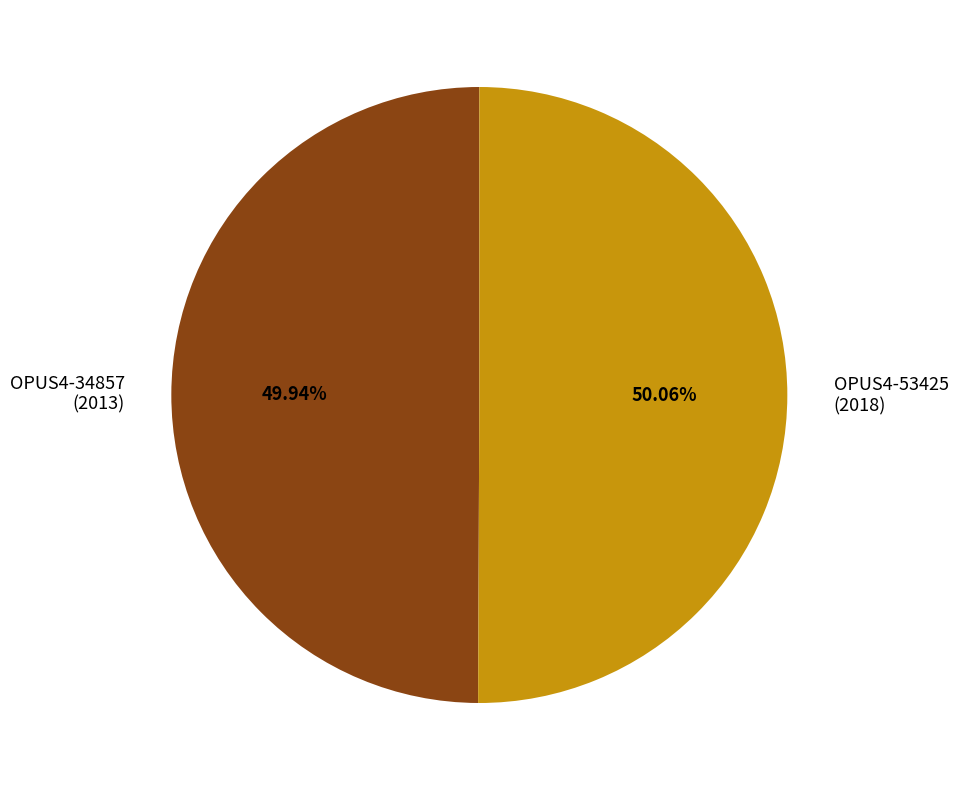

What is the ratio of the value at OPUS4-53425 (2018) to the value at OPUS4-34857 (2013)?

1.0